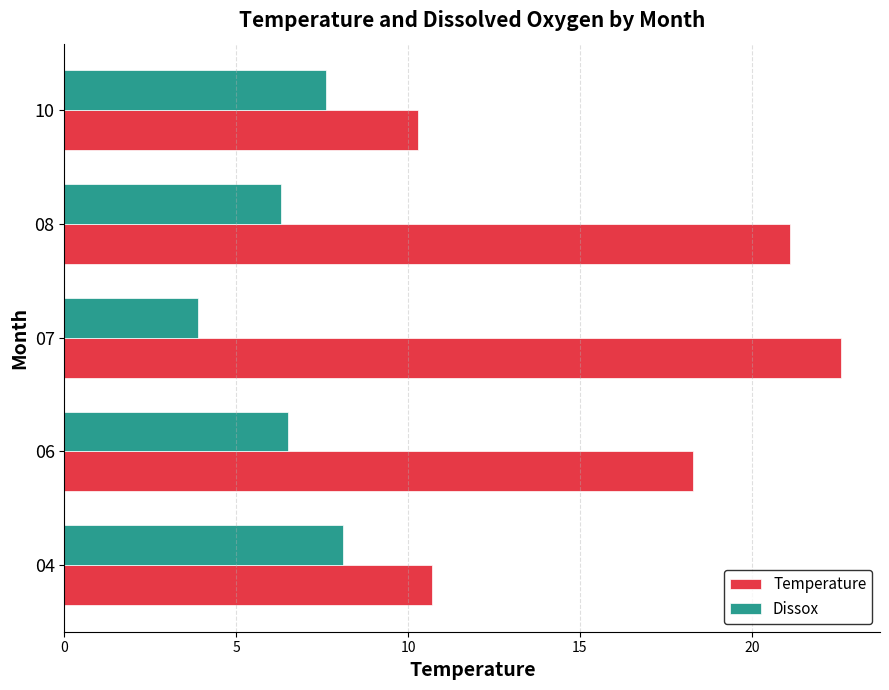

The Temperature series shows 33.2 at 10. True or false?

False